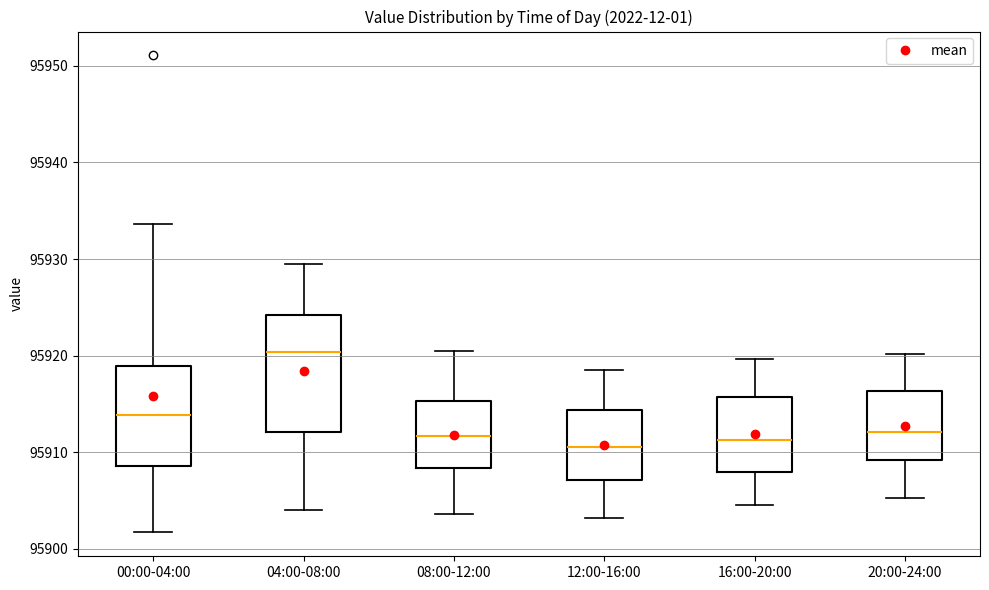

Reading left to right, transcribe this box plot: for each box, give where its median line is, the range the box spans, and where its two whiskers end, as read against the y-axis. The values are not printed on the chart, so give them approximately, as read against the axis.

00:00-04:00: median 95914, box 95909 to 95919, whiskers 95902 to 95934
04:00-08:00: median 95920, box 95912 to 95924, whiskers 95904 to 95929
08:00-12:00: median 95912, box 95908 to 95915, whiskers 95904 to 95921
12:00-16:00: median 95911, box 95907 to 95914, whiskers 95903 to 95919
16:00-20:00: median 95911, box 95908 to 95916, whiskers 95905 to 95920
20:00-24:00: median 95912, box 95909 to 95916, whiskers 95905 to 95920